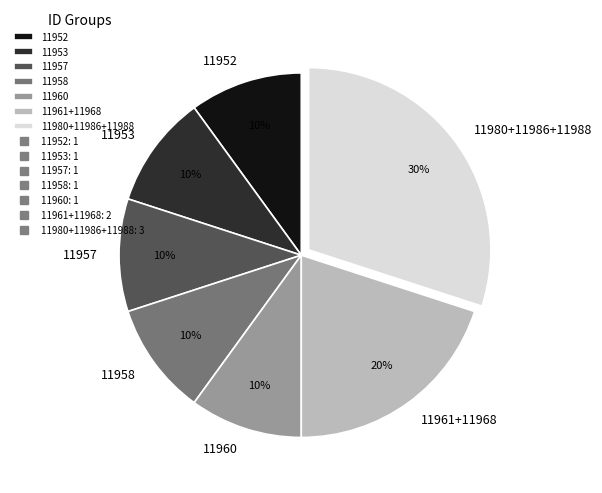

What percentage is the 11957 slice, to the nearest percent?

10%